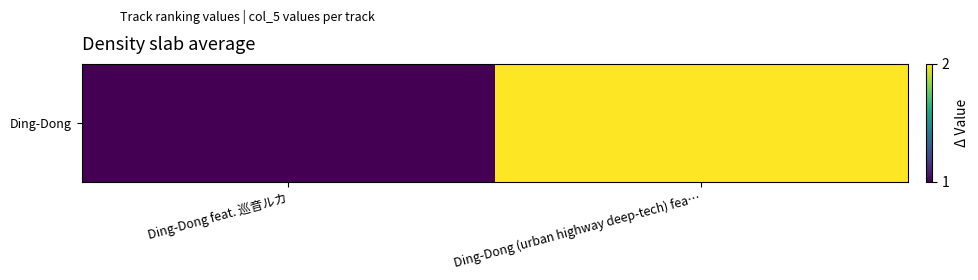

Rank the categories by value from highest to lowest.

Ding-Dong (urban highway deep-tech) fea…, Ding-Dong feat. 巡音ルカ